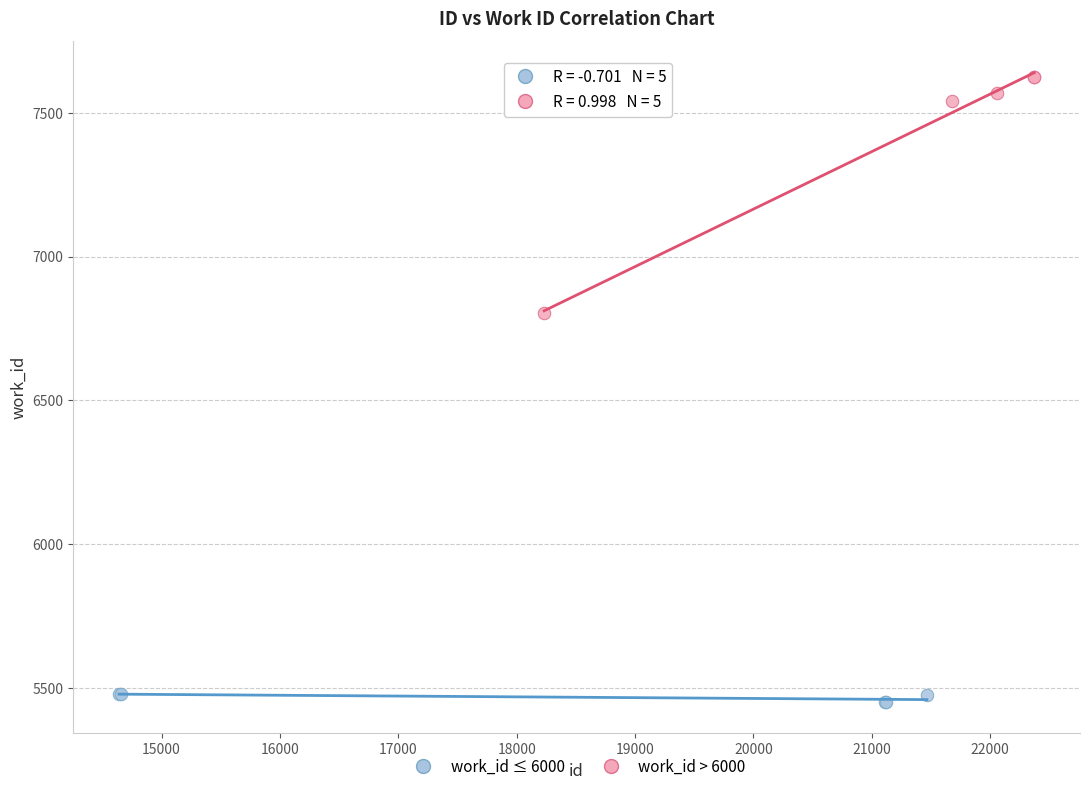

Which series reaches the maximum Y coordinate?

work_id > 6000